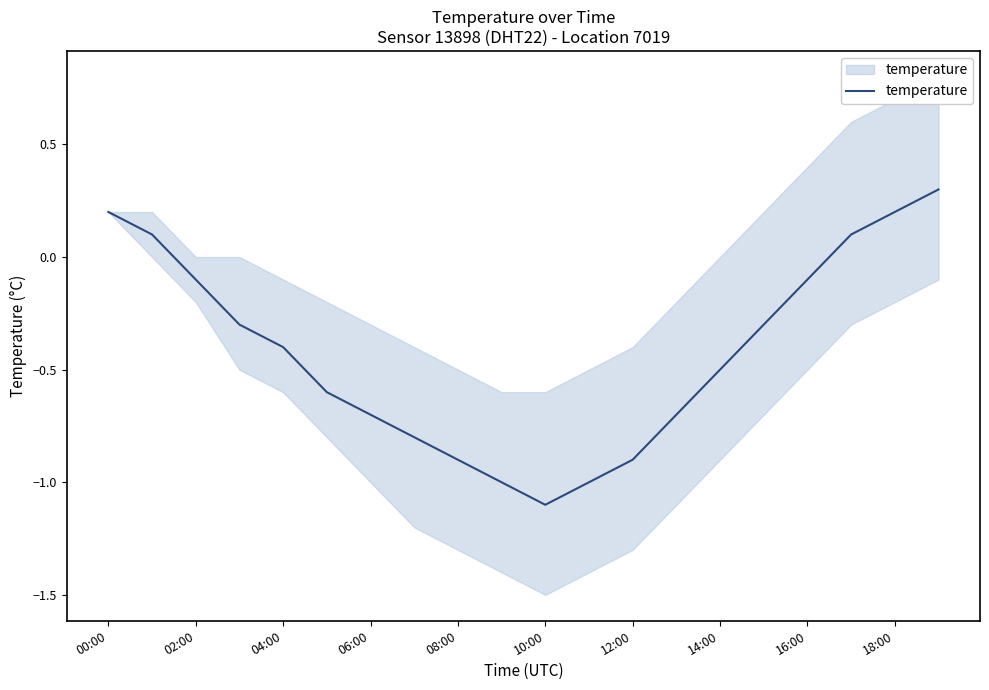

Reading right to left, list all the values displayed in this chart.

0.3	0.2	0.1	-0.1	-0.3	-0.5	-0.7	-0.9	-1.0	-1.1	-1.0	-0.9	-0.8	-0.7	-0.6	-0.4	-0.3	-0.1	0.1	0.2